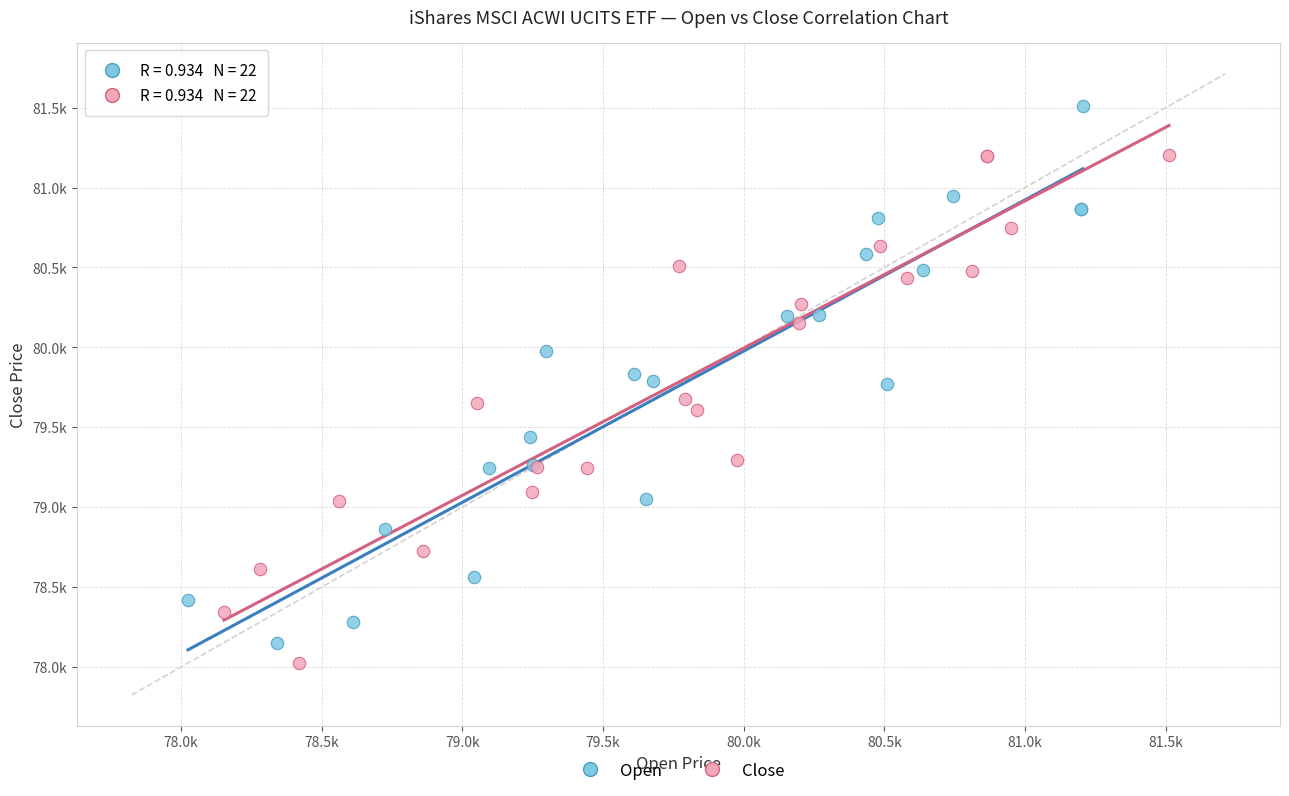

What are all the series names shown in the legend?

Open, Close